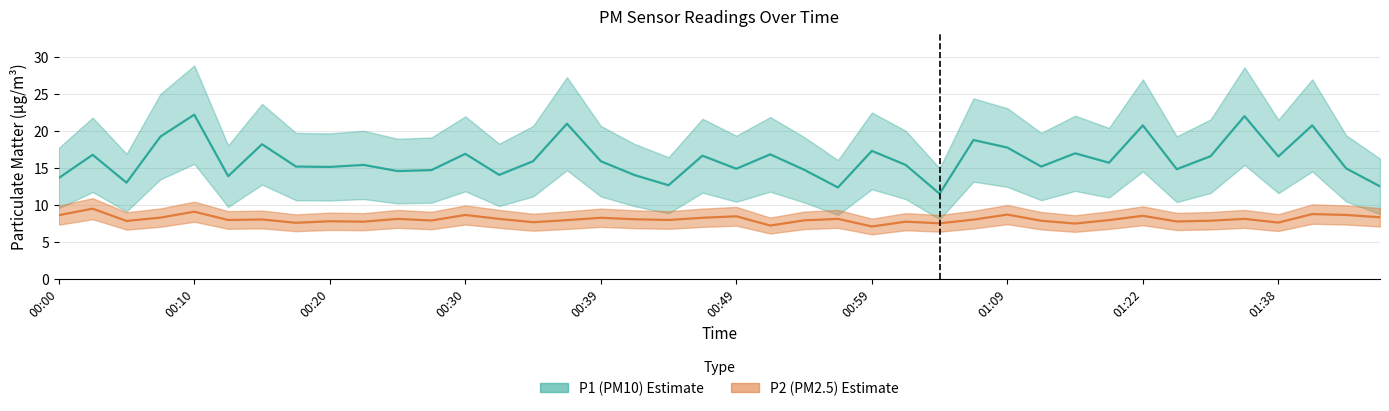

Which category has the lowest value across all series?

00:59